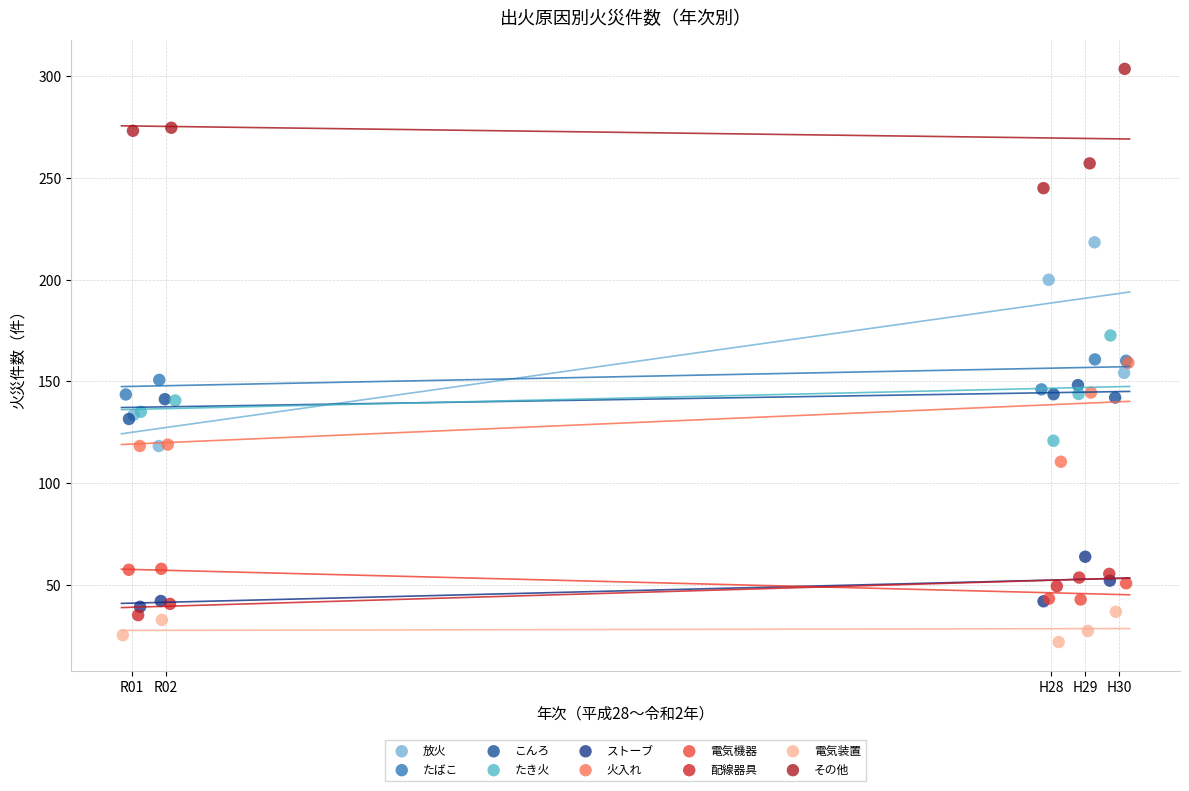

What are all the series names shown in the legend?

放火, たばこ, こんろ, たき火, ストーブ, 火入れ, 電気機器, 配線器具, 電気装置, その他